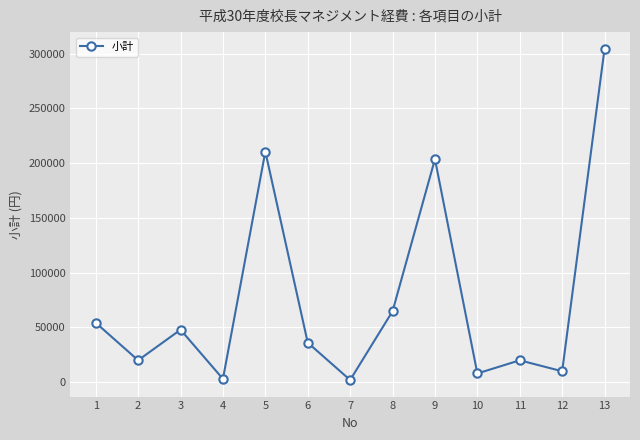

What is the sum of the values at 11 and 13?

324560